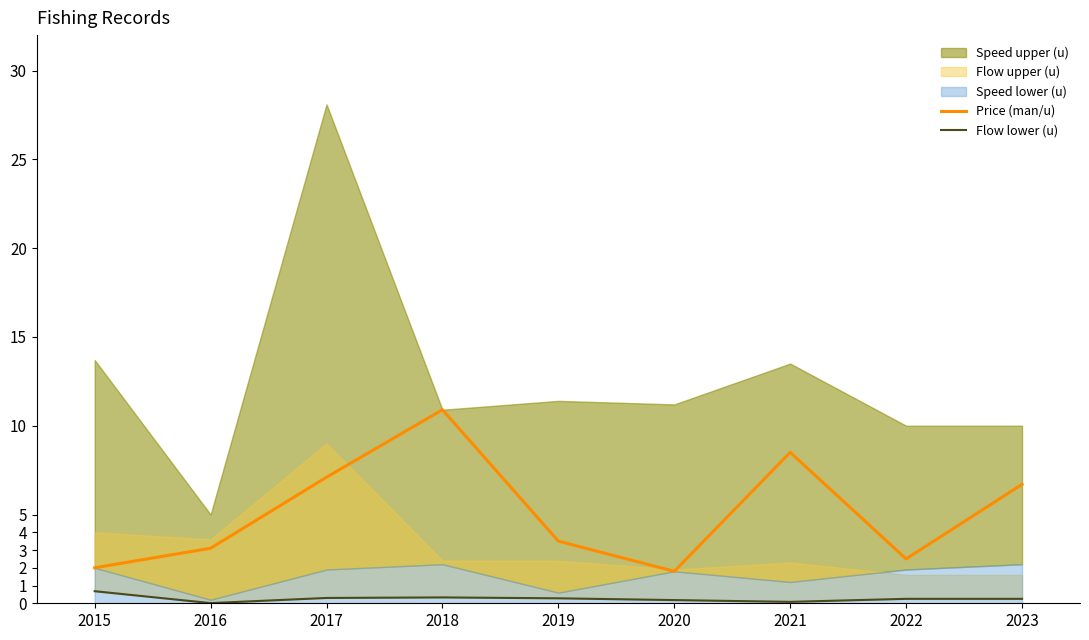

At which label is Flow lower (u) closest to 0?

2016